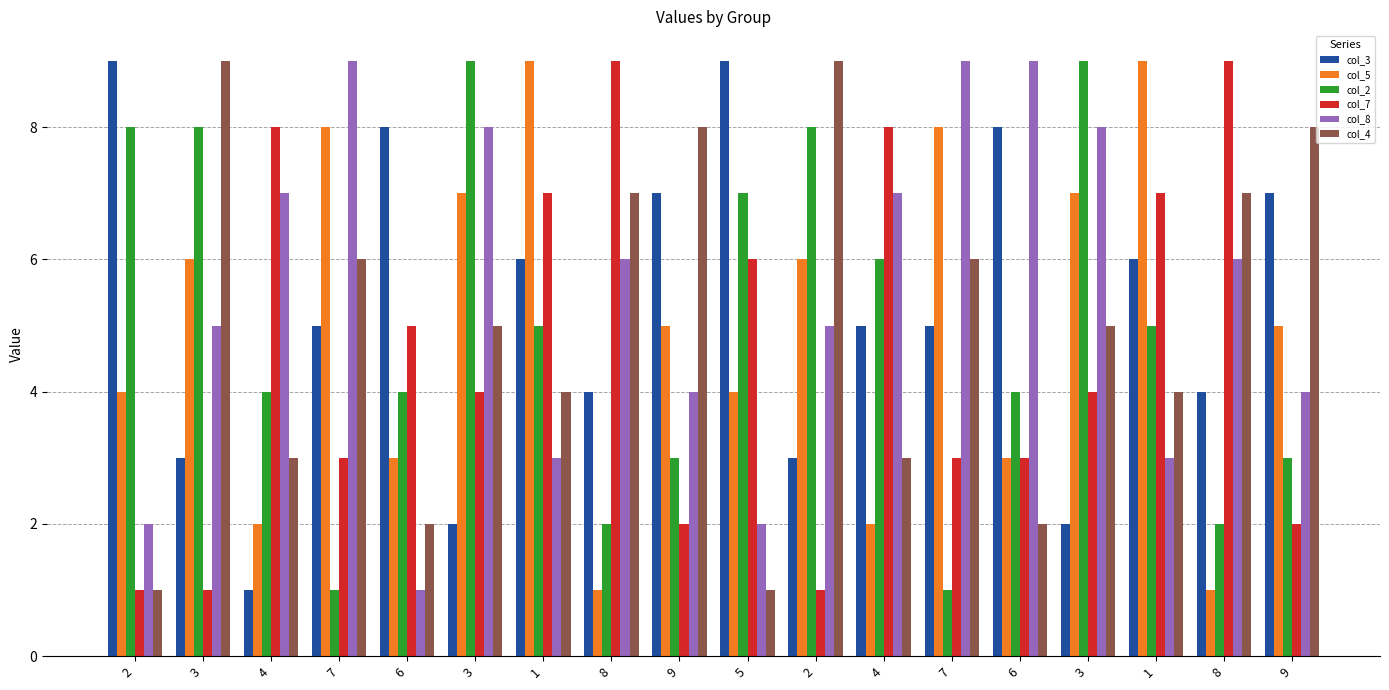

What is the average value of the col_5 series?

5